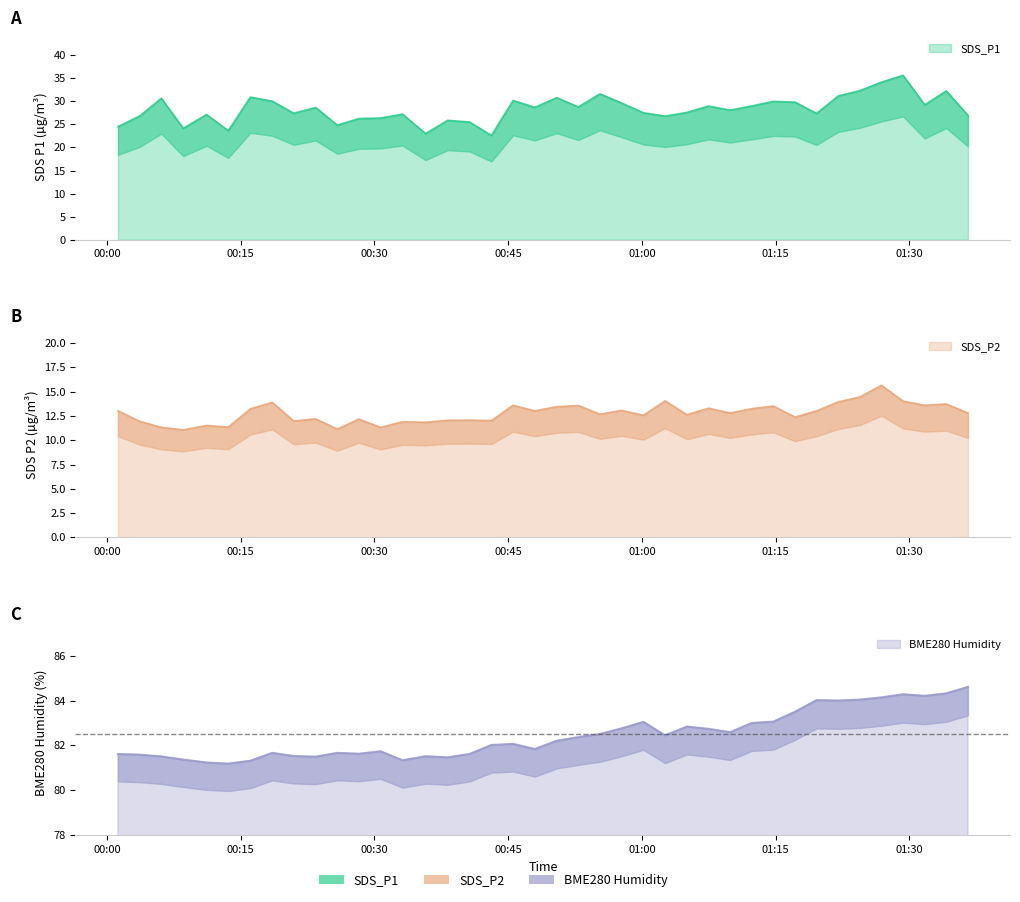

List the series in order of their peak value, lowest first.

SDS_P2, SDS_P1, BME280_humidity